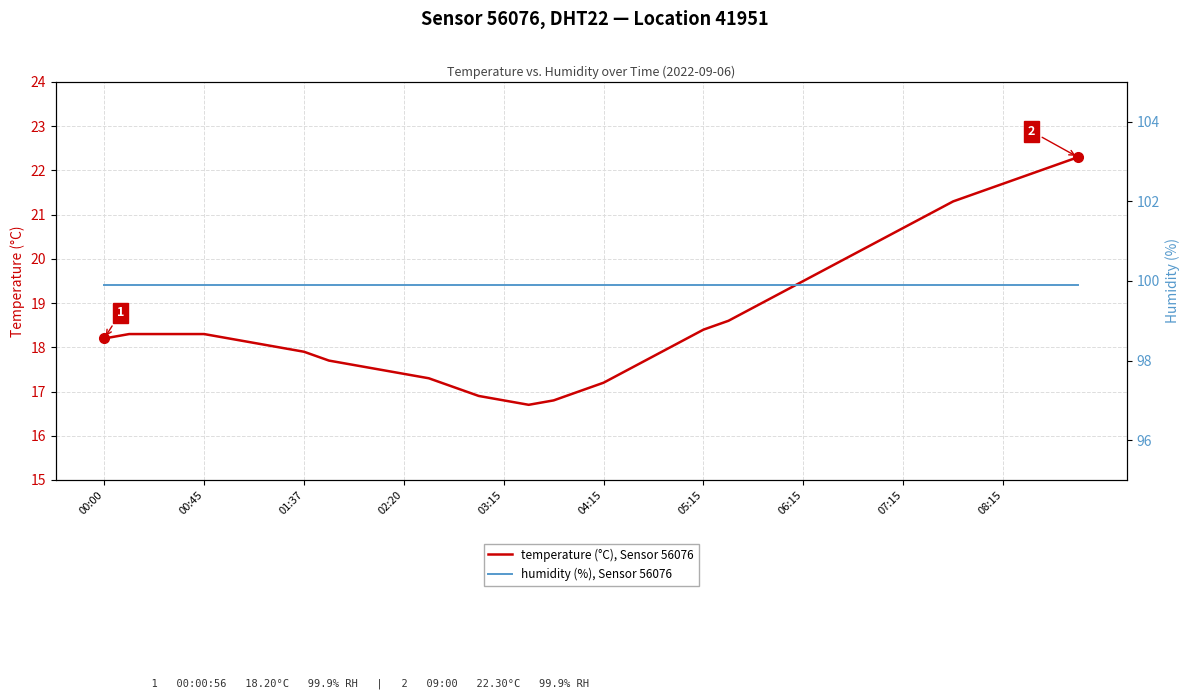

The temperature (°C), Sensor 56076 series shows 5.6 at 03:15. True or false?

False